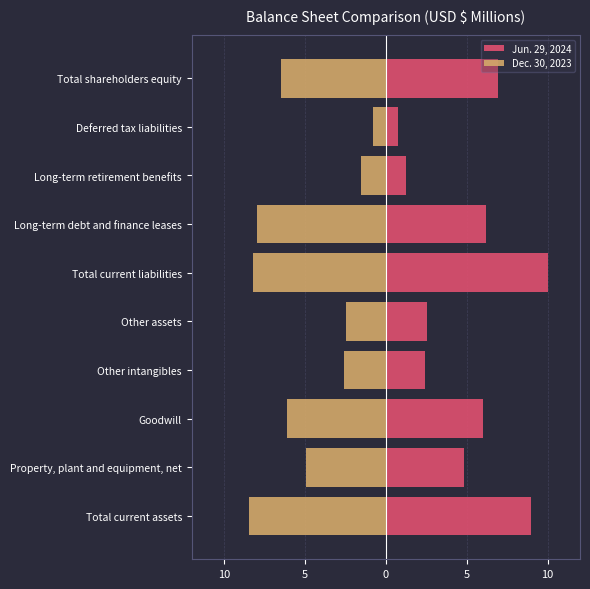

What is the sum of the Dec. 30, 2023 values at Property, plant and equipment, net and Total current liabilities?

-13.1